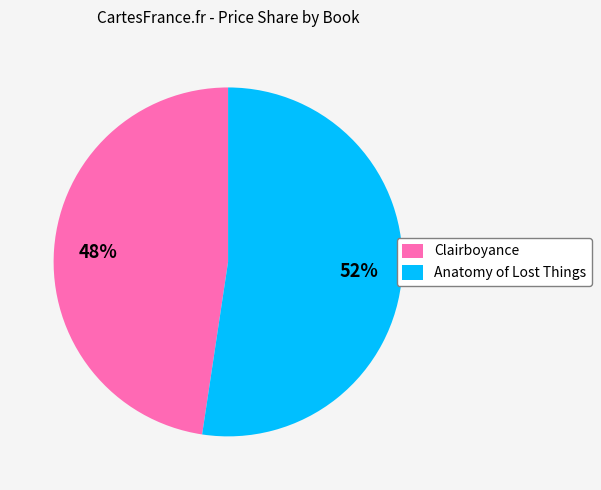

Is the sum of Anatomy of Lost Things and Clairboyance greater than half?

Yes